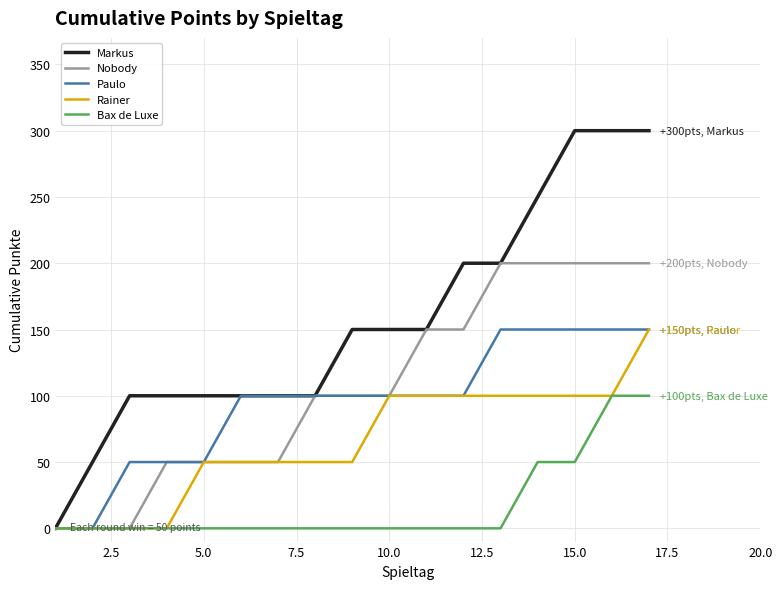

Which series has the largest total across all categories?

Markus